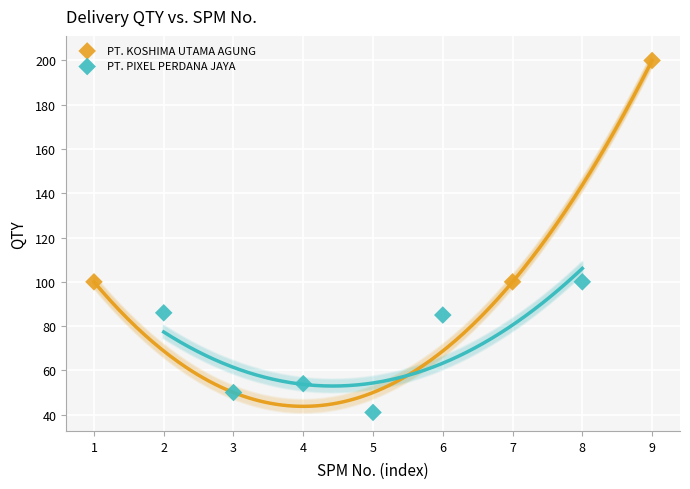

Which series has the widest spread of Y values?

PT. KOSHIMA UTAMA AGUNG